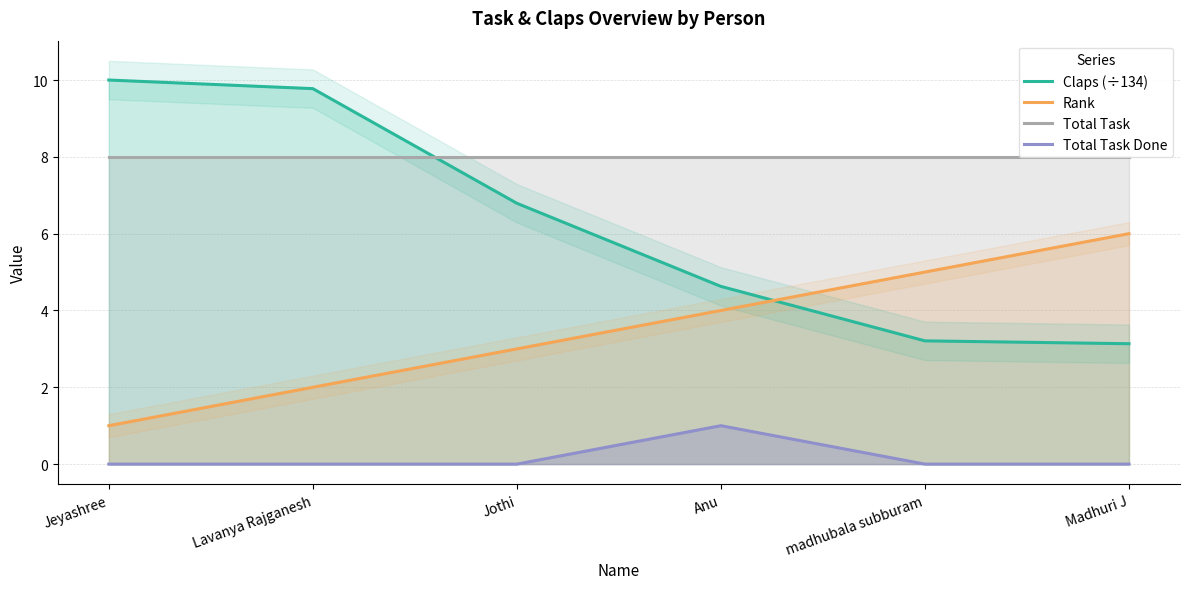

True or false: Total Task Done has more than 0 points higher than both neighbors.

True